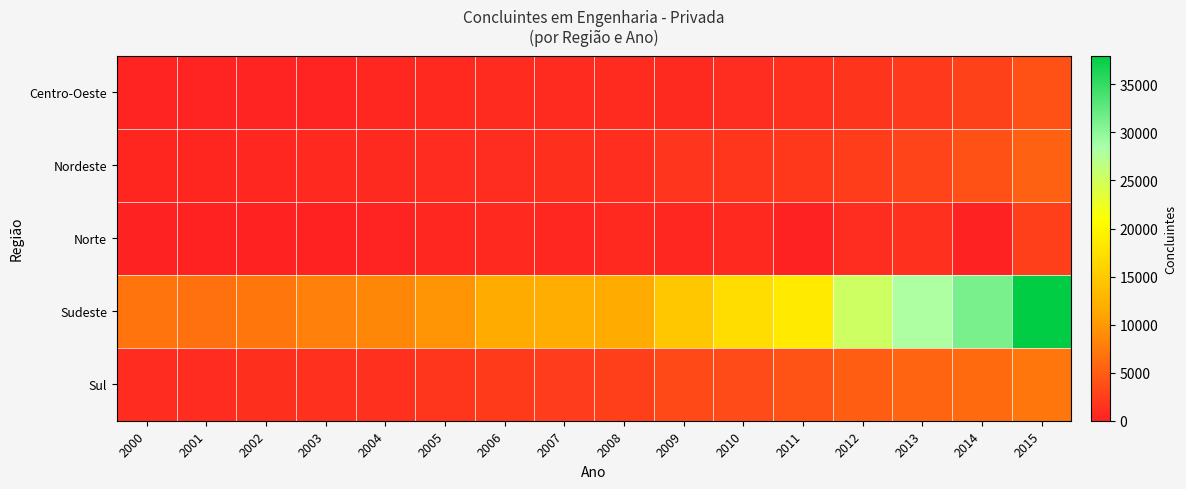

What is the difference between the highest and lowest values at 2012?

24269